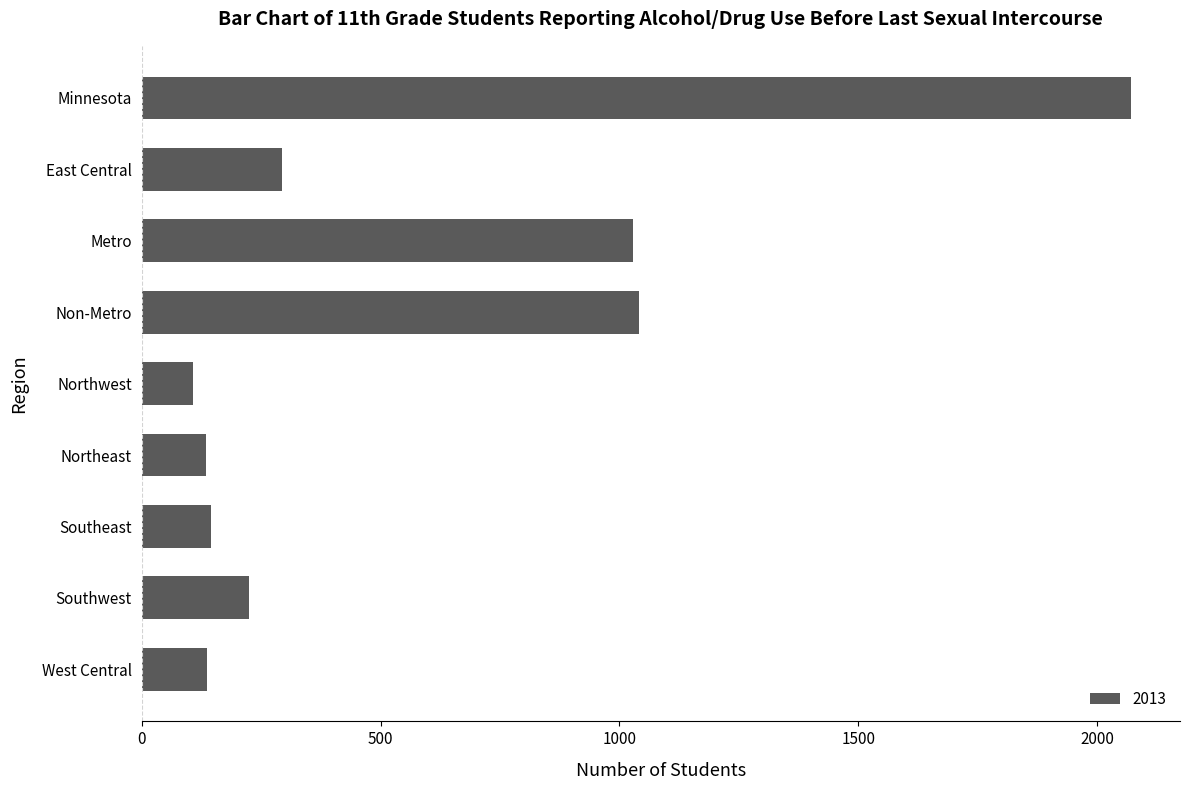

What is the change in value from Metro to Northwest?

-920